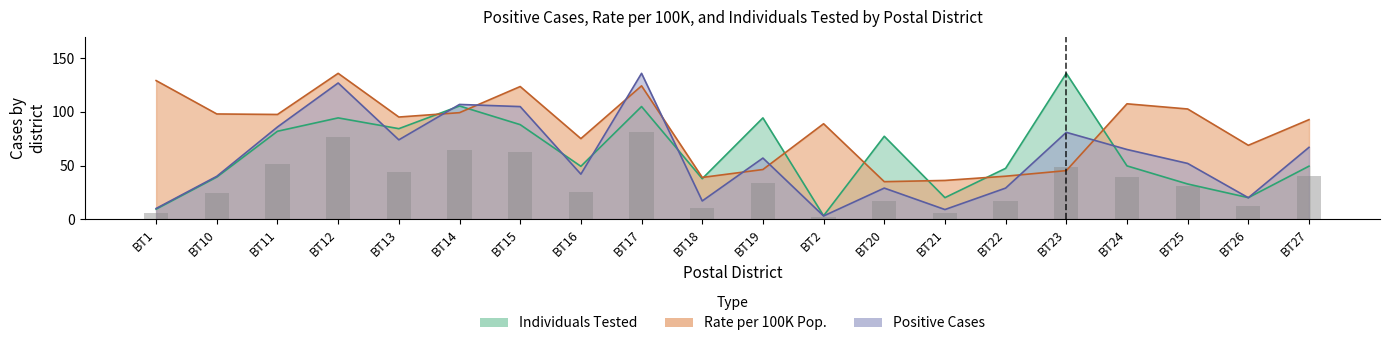

Which category has the lowest value in the Rate per 100K Pop. series?

BT20